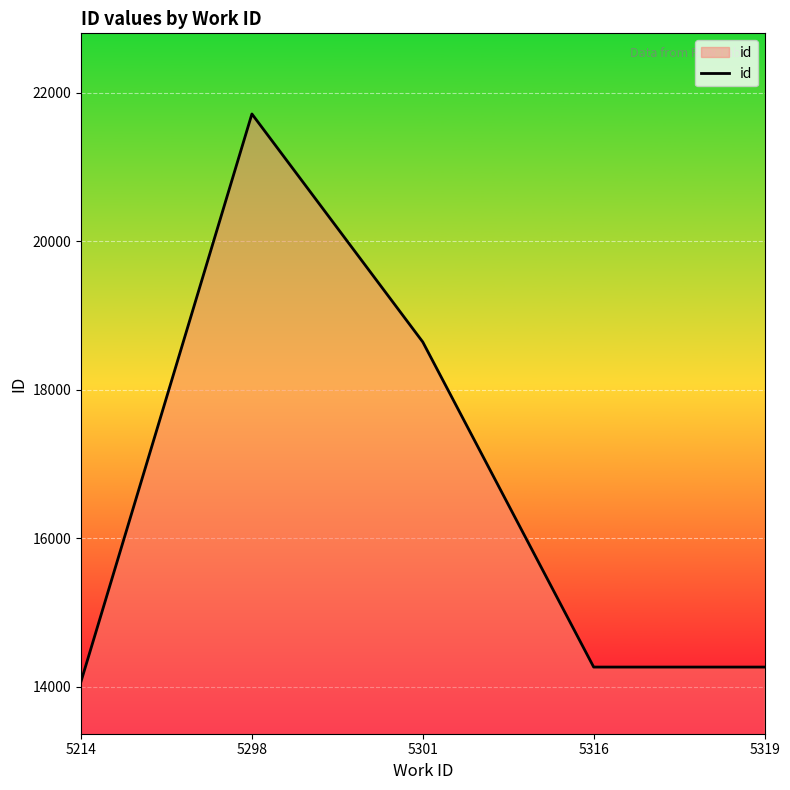

What is the ratio of the value at 5214 to the value at 5298?

0.6